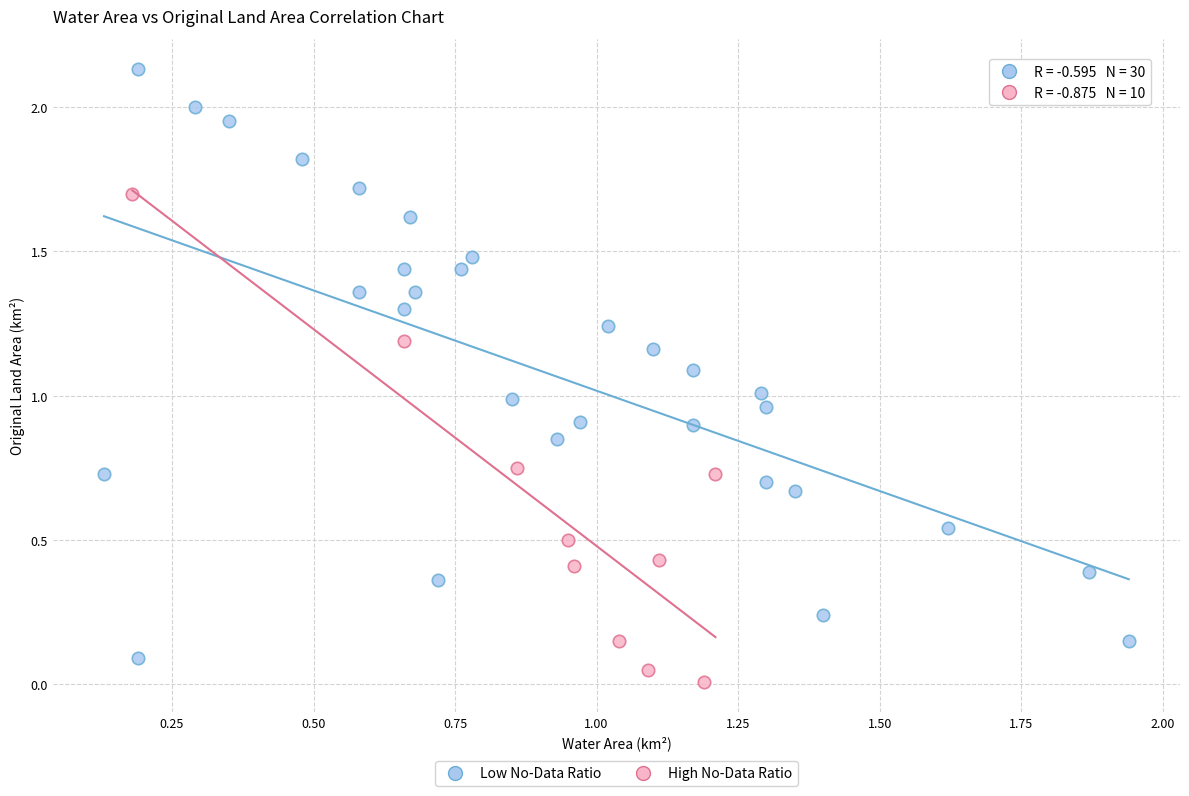

Which series has the largest Y range (max minus min)?

Low No-Data Ratio